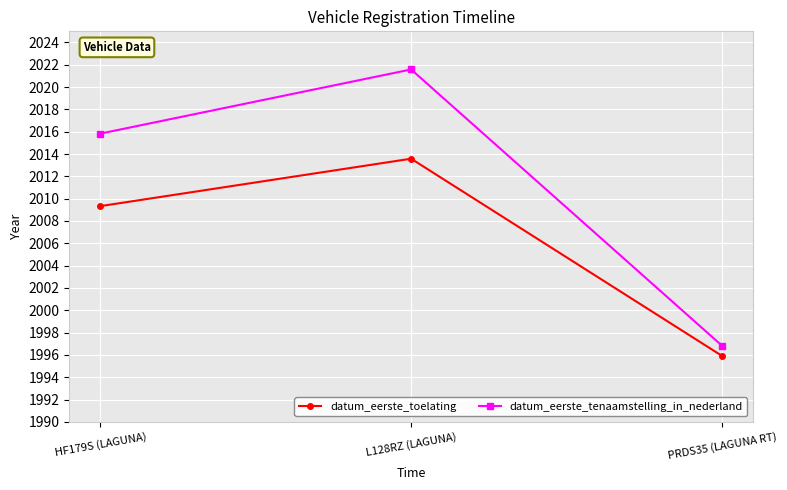

Rank the series at L128RZ (LAGUNA) from lowest to highest value.

datum_eerste_toelating, datum_eerste_tenaamstelling_in_nederland